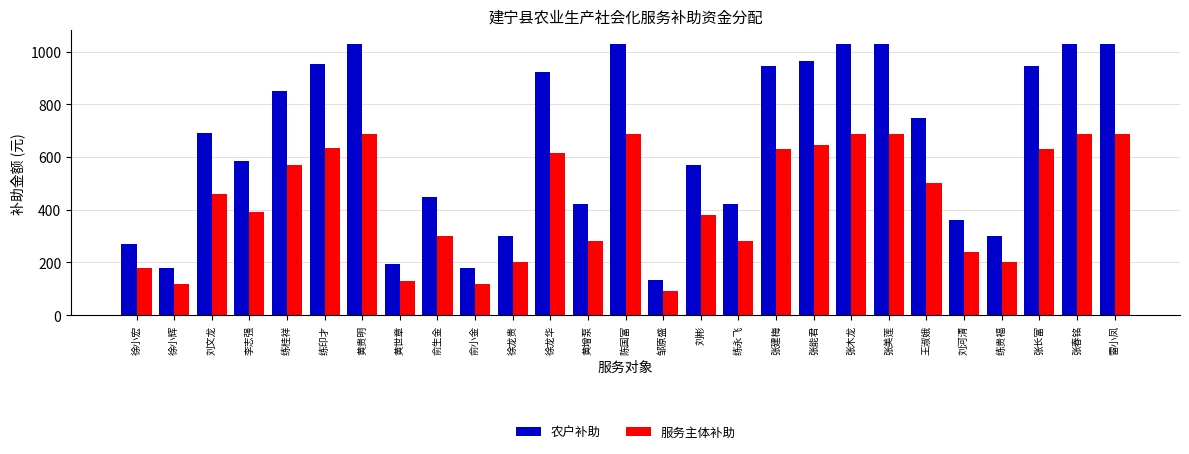

How many bars are there in total?

54